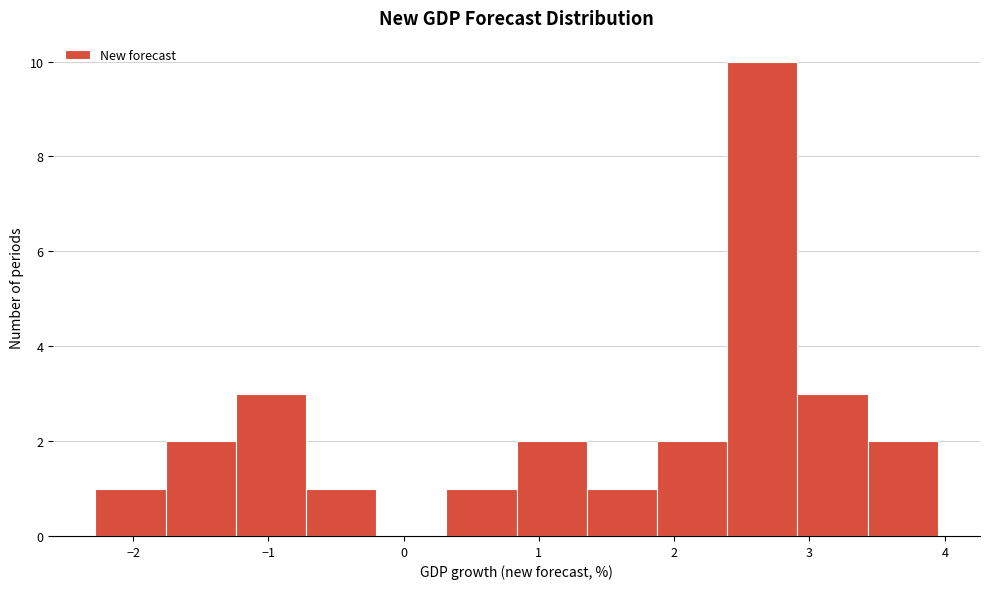

Over which range of the x-axis is the bar tallest?

2.4 to 2.9